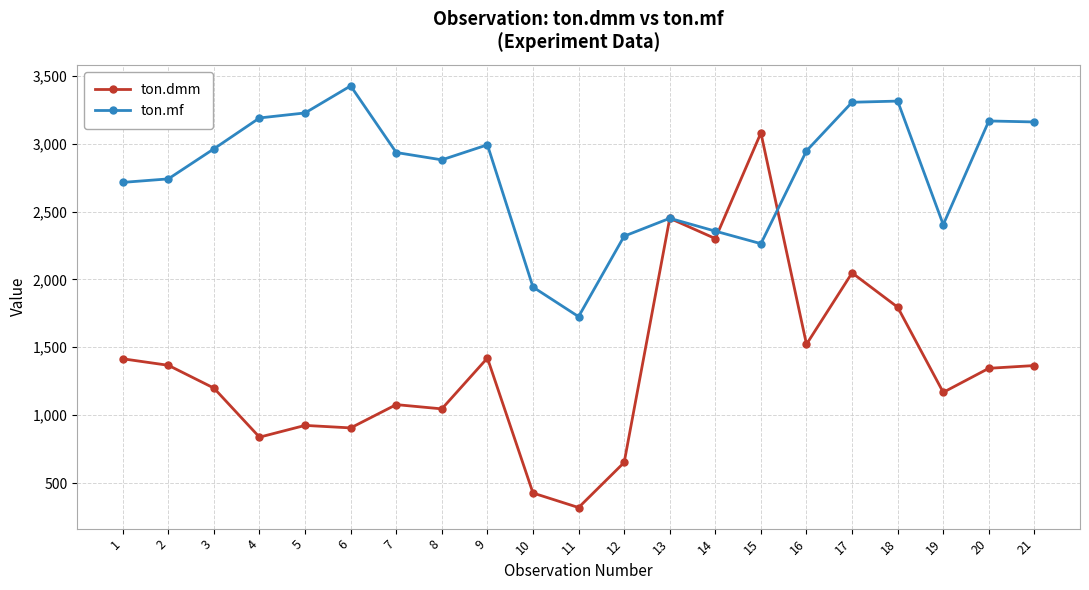

What is the difference between the ton.dmm values at 12 and 2?

715.9